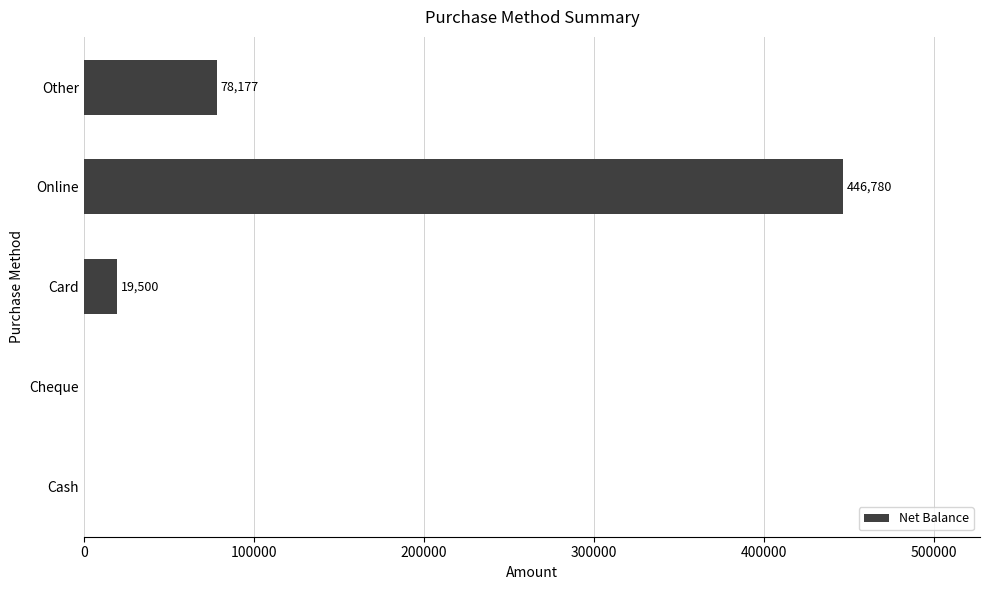

True or false: the data shows 799965 at Online.

False